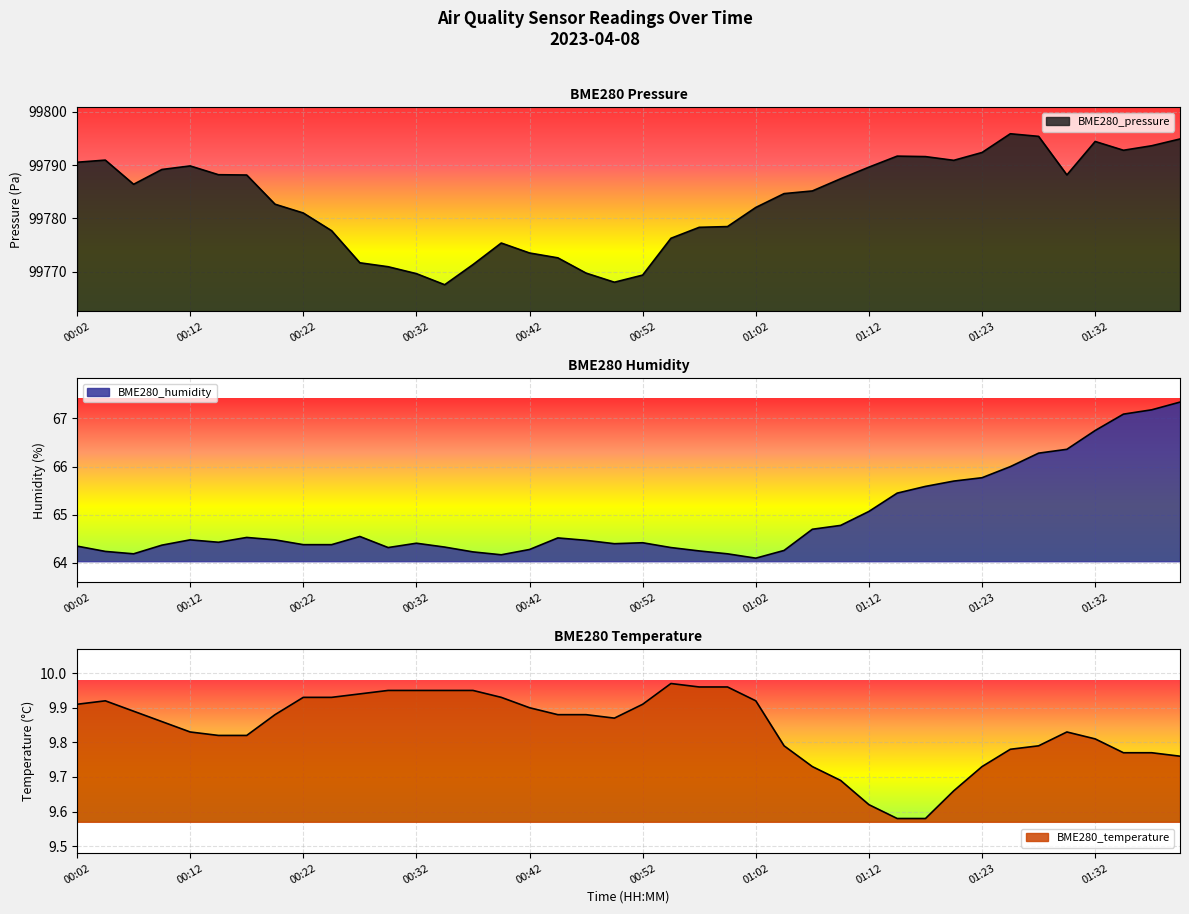

At how many categories does at least one series exceed 45323?

40